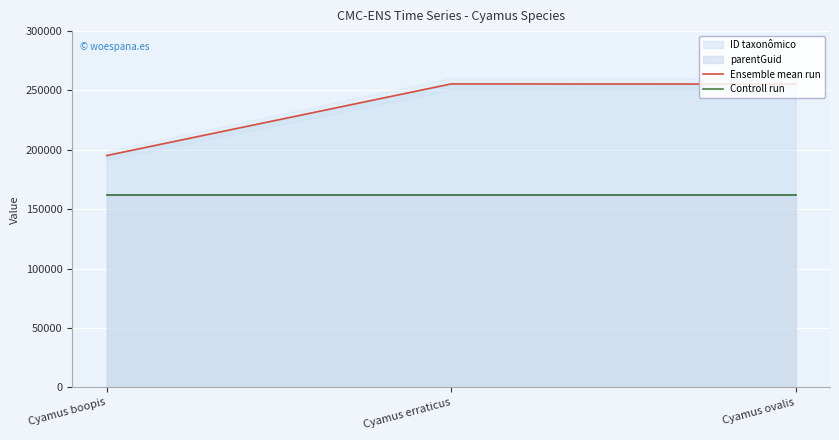

Rank the series by their maximum value, from highest to lowest.

Ensemble mean run, Controll run